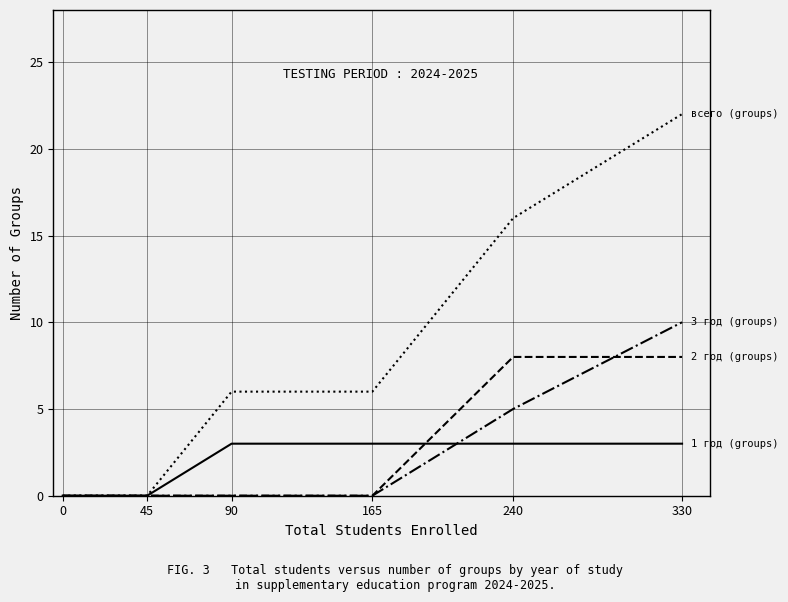

At which category is the sum across all series the highest?

330